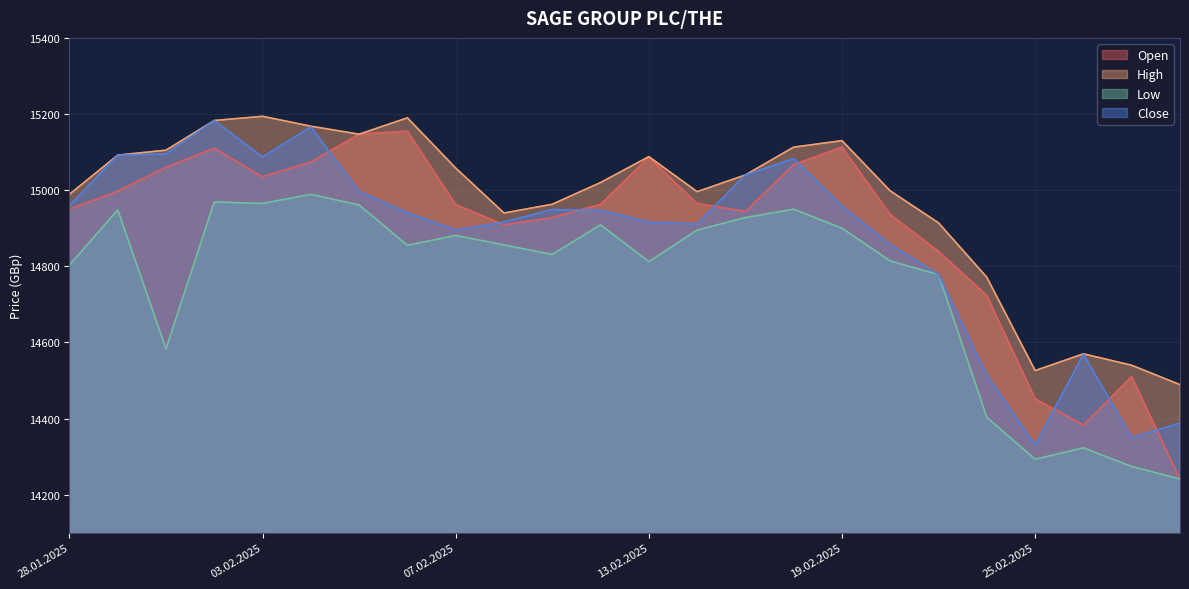

After their last crossing, which series has the higher values: Close or Open?

Close